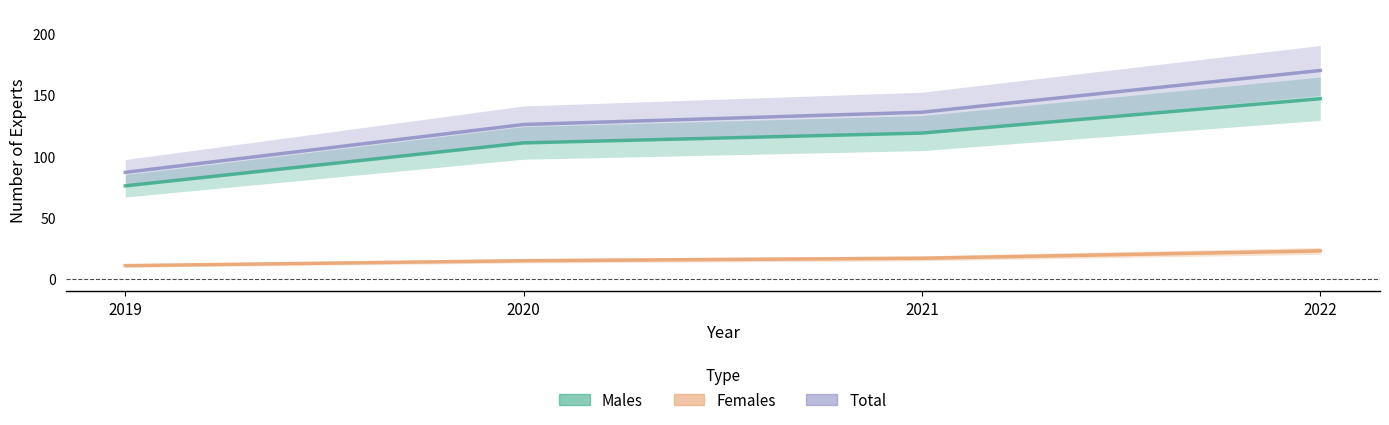

Rank the categories by Males value from highest to lowest.

2022, 2021, 2020, 2019